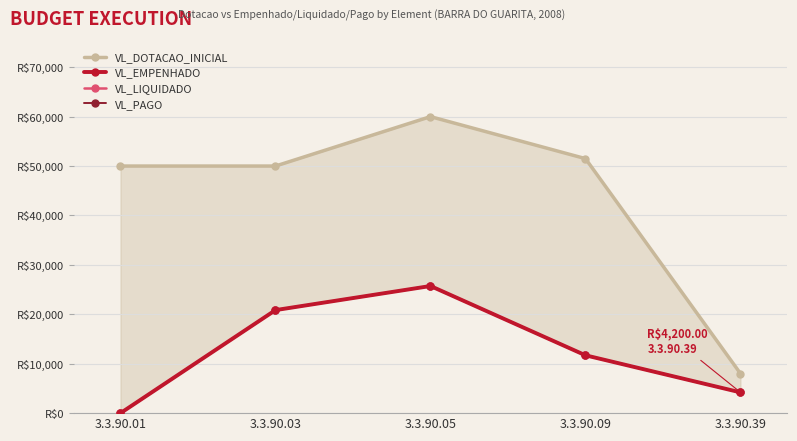

True or false: VL_EMPENHADO has a value of 20849.4 at 3.3.90.03.

True